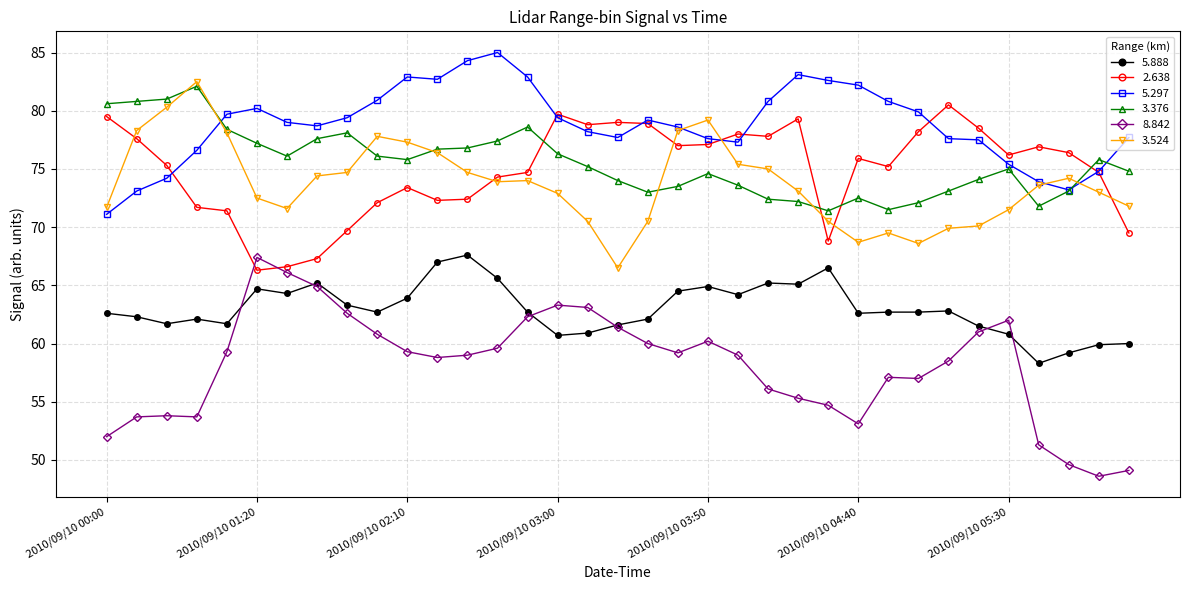

True or false: 5.888 and 3.376 cross at least once.

False